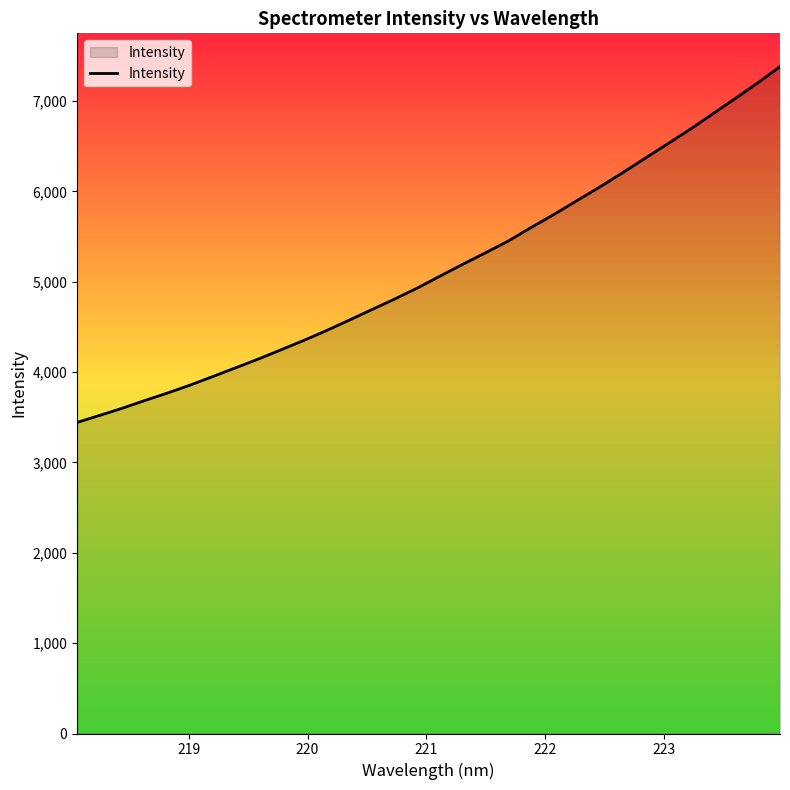

What is the maximum value shown in the chart?

7380.1